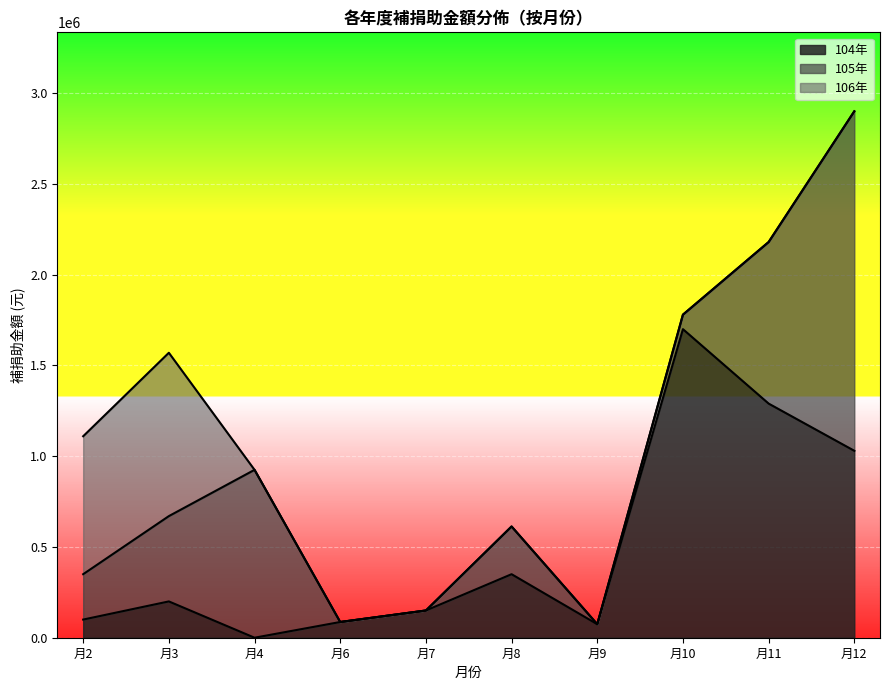

At which label does 104年 reach its peak?

月10